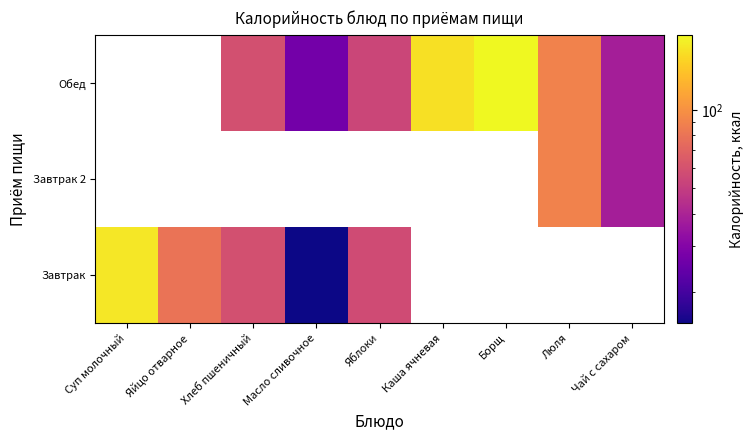

What is the smallest value displayed?

15.1